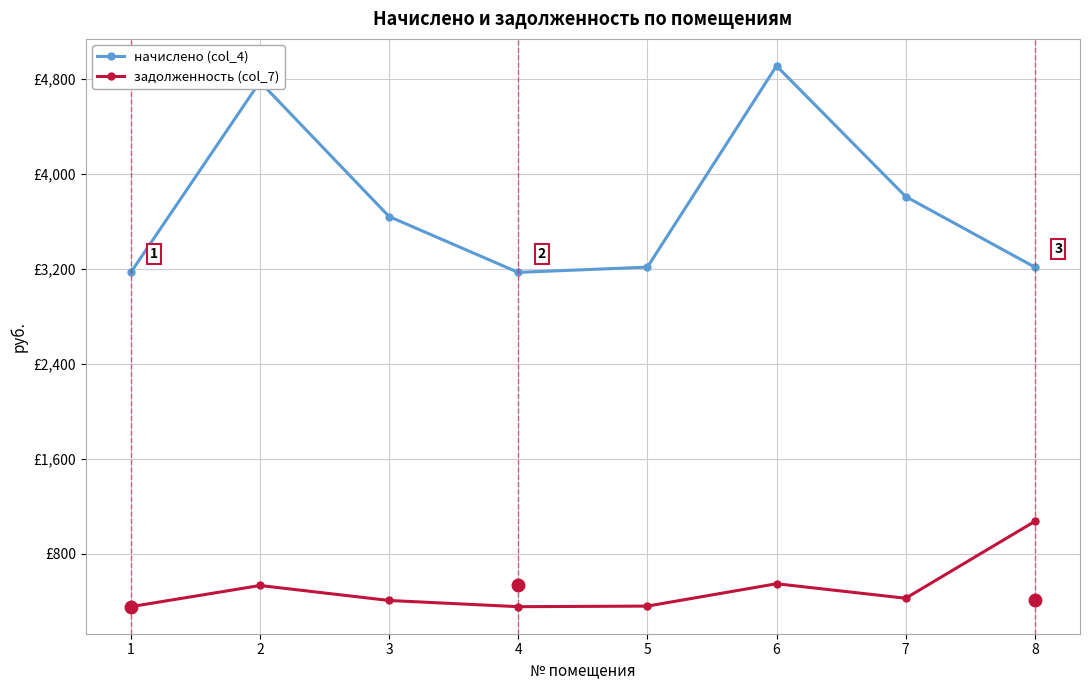

True or false: начислено (col_4) and задолженность (col_7) intersect in this chart.

False